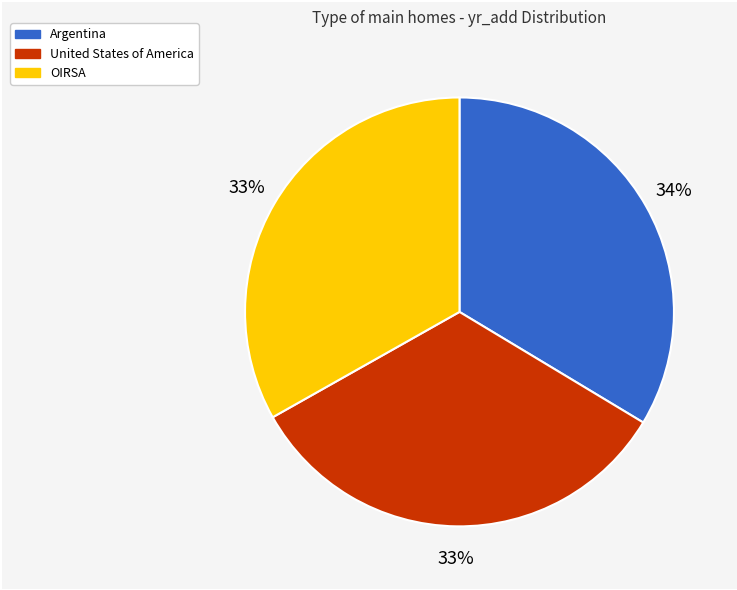

Is the sum of OIRSA and United States of America greater than half?

Yes